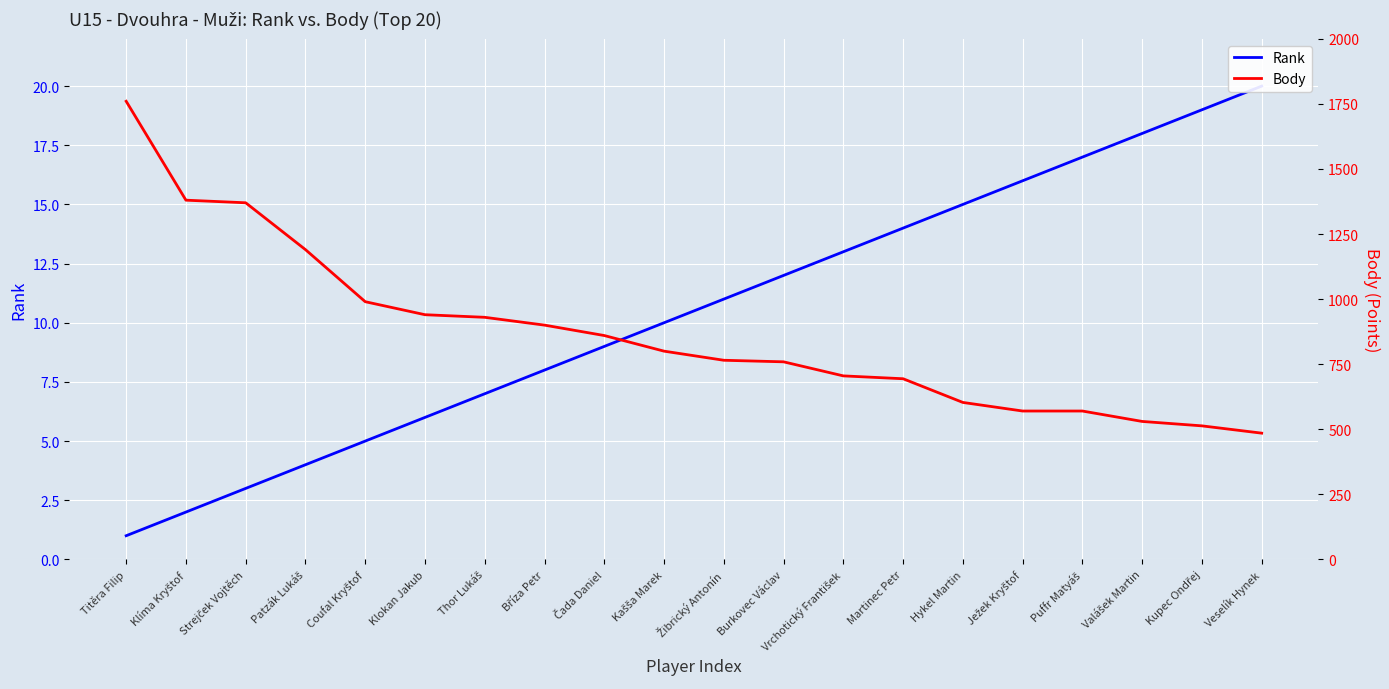

List the series in order of their overall mean, highest first.

Body, Rank